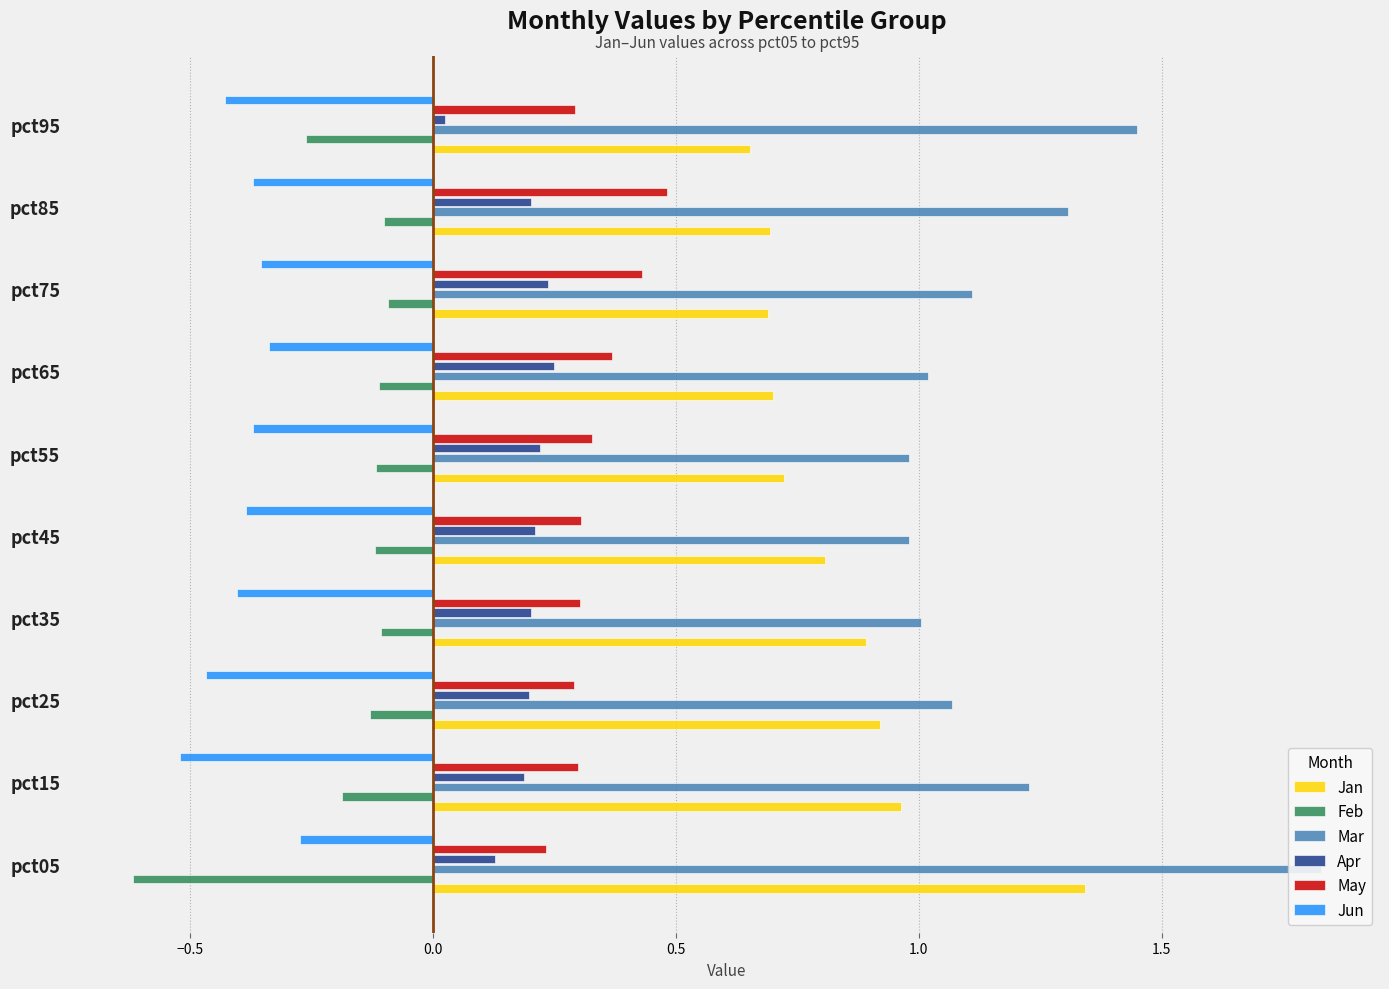

Is the value of Mar at pct45 greater than the value of May at pct05?

Yes